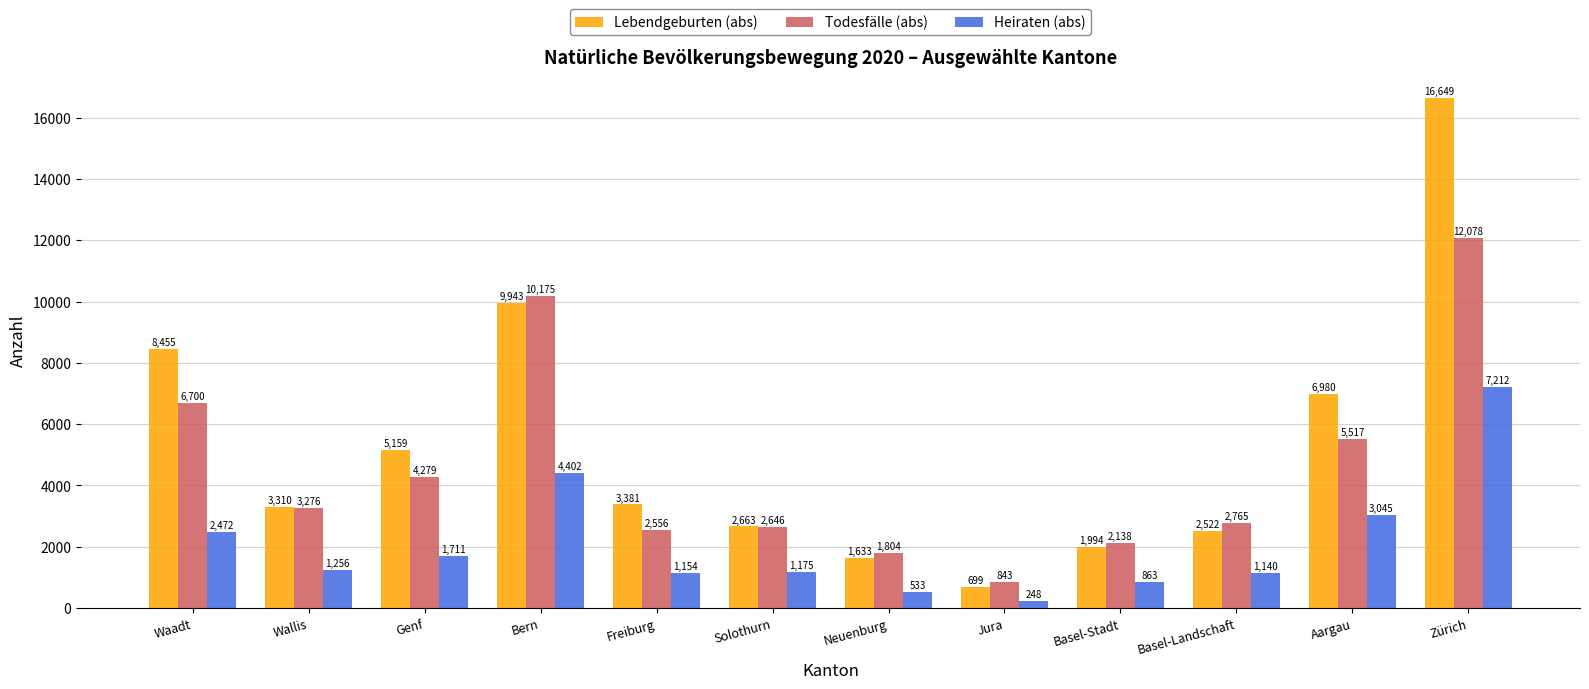

Reading left to right, list all the values displayed in this chart.

Lebendgeburten (abs): 8455	3310	5159	9943	3381	2663	1633	699	1994	2522	6980	16649
Todesfälle (abs): 6700	3276	4279	10175	2556	2646	1804	843	2138	2765	5517	12078
Heiraten (abs): 2472	1256	1711	4402	1154	1175	533	248	863	1140	3045	7212